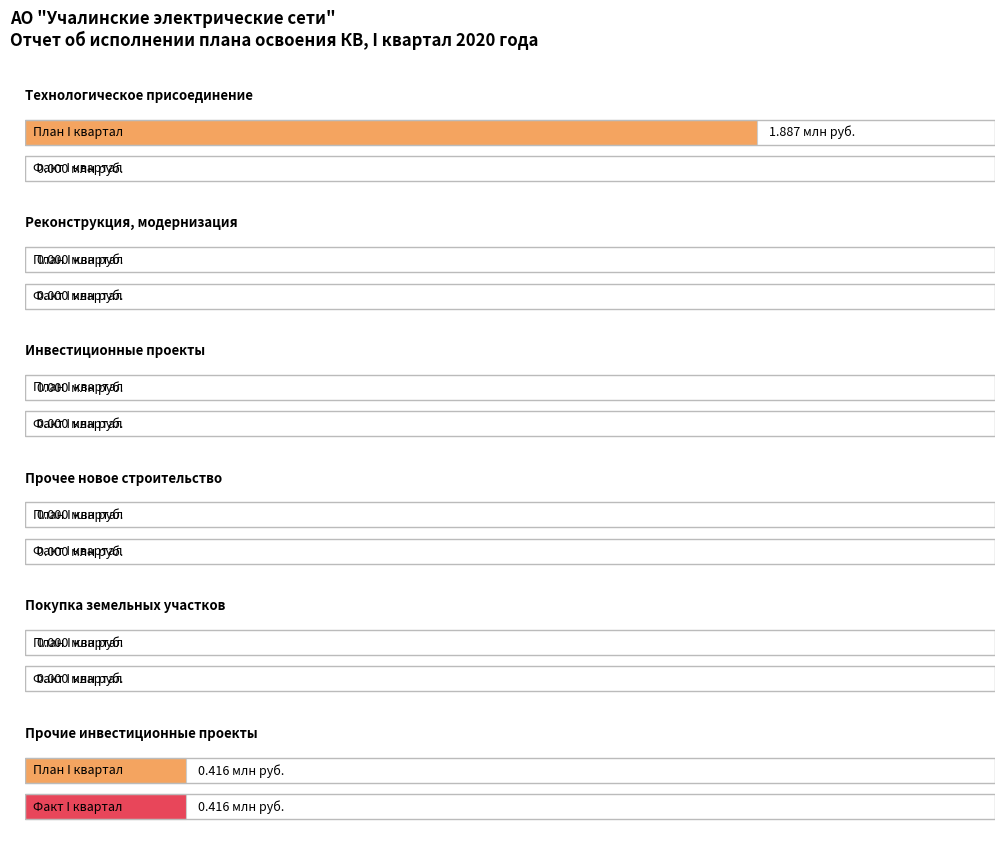

Between Инвестиционные проекты and Прочее новое строительство, which series saw the biggest shift?

Plan (Q1)